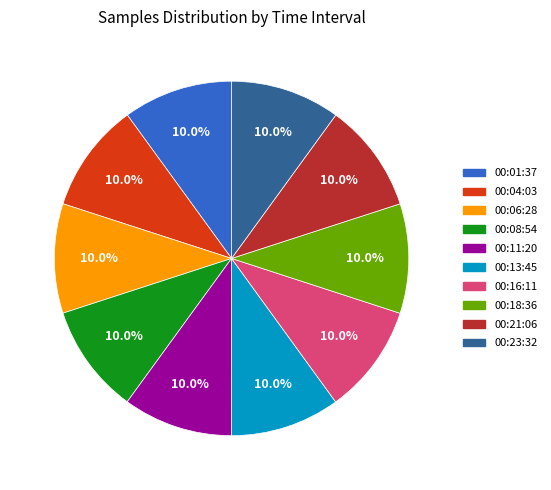

What is the total percentage of 00:08:54 and 00:06:28?

20.0%